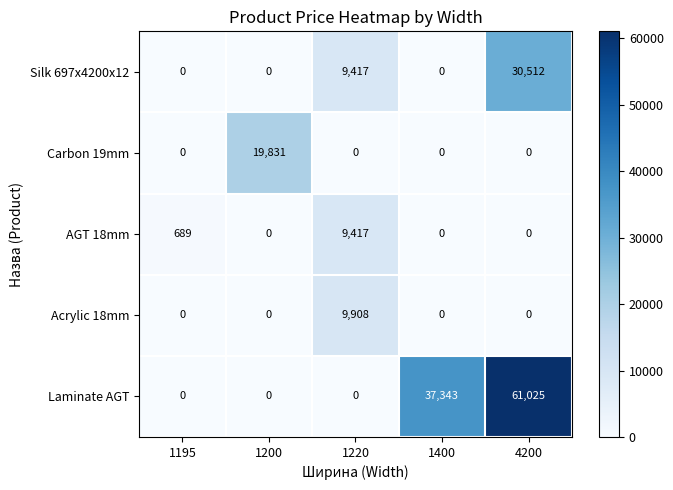

List the series in order of their peak value, lowest first.

AGT 18mm, Acrylic 18mm, Carbon 19mm, Silk 697x4200x12, Laminate AGT